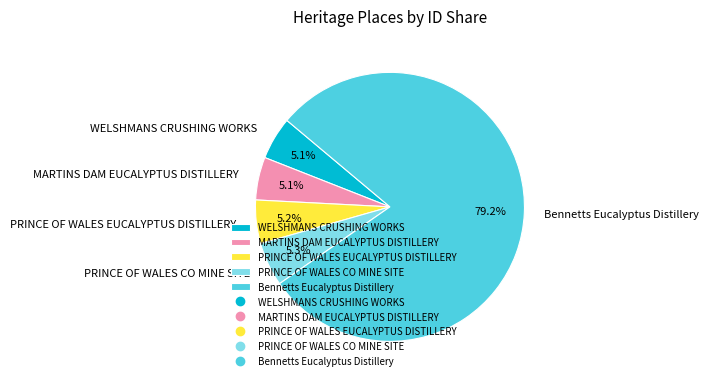

To the nearest percent, what is the combined percentage of PRINCE OF WALES EUCALYPTUS DISTILLERY and WELSHMANS CRUSHING WORKS?

10%